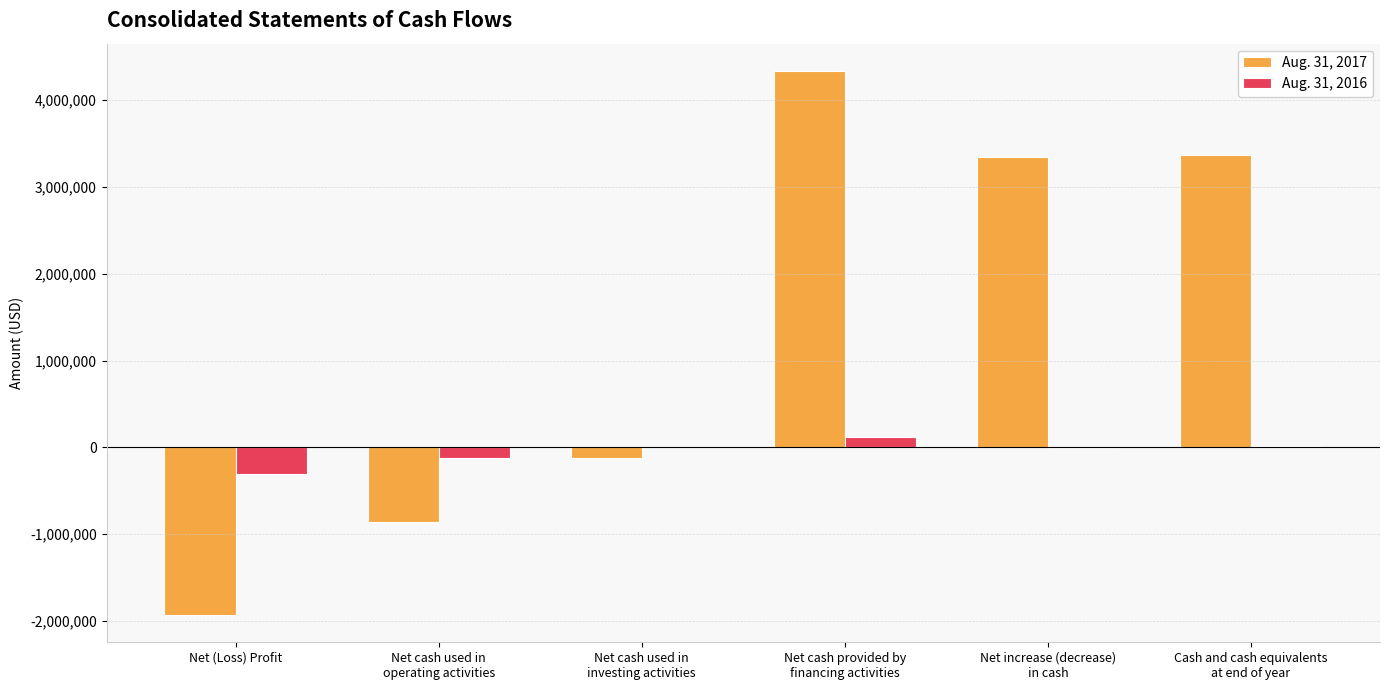

Which category has the highest value in the Aug. 31, 2017 series?

Net cash provided by
financing activities